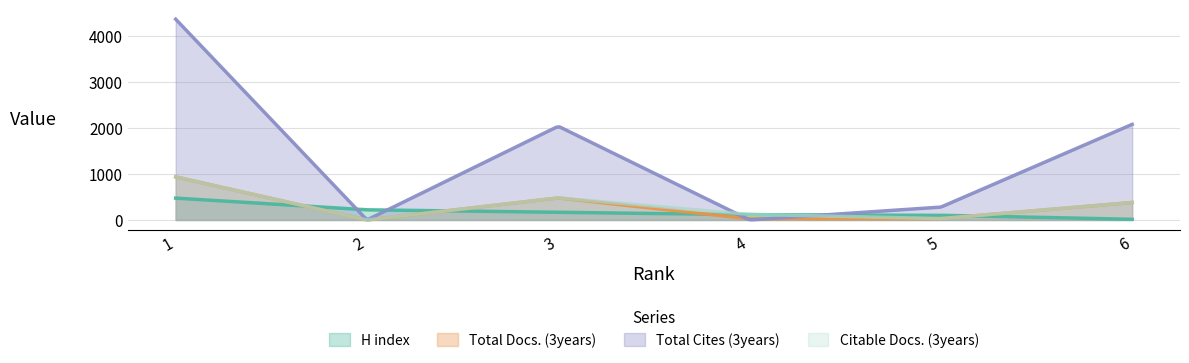

Is the value of Total Docs. (3years) at 5 greater than the value of Citable Docs. (3years) at 4?

No